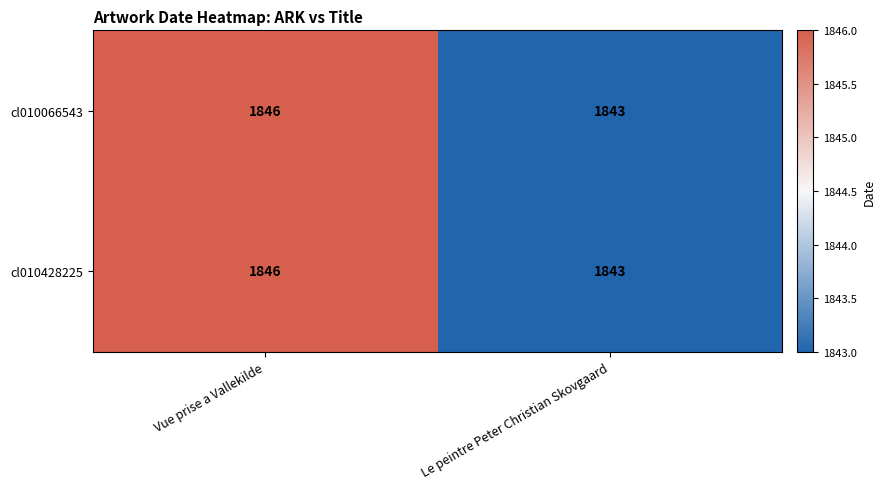

At which category is the sum across all series the highest?

Vue prise a Vallekilde